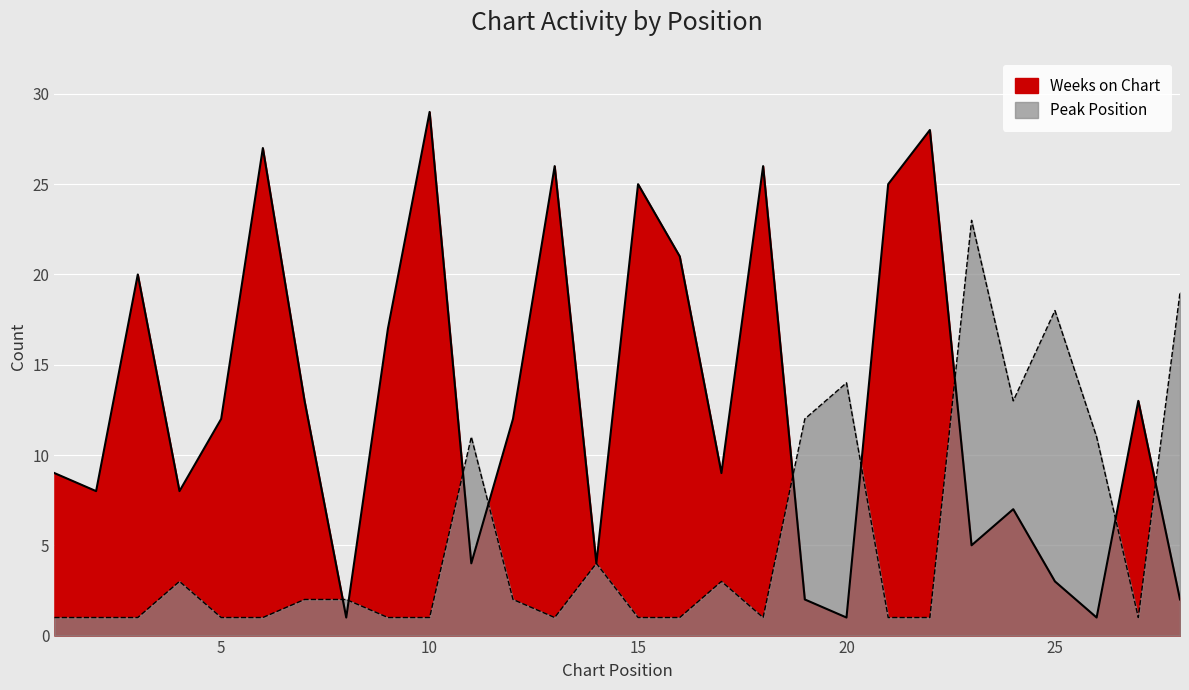

After their last crossing, which series has the higher values: Weeks on Chart or Peak Position?

Peak Position